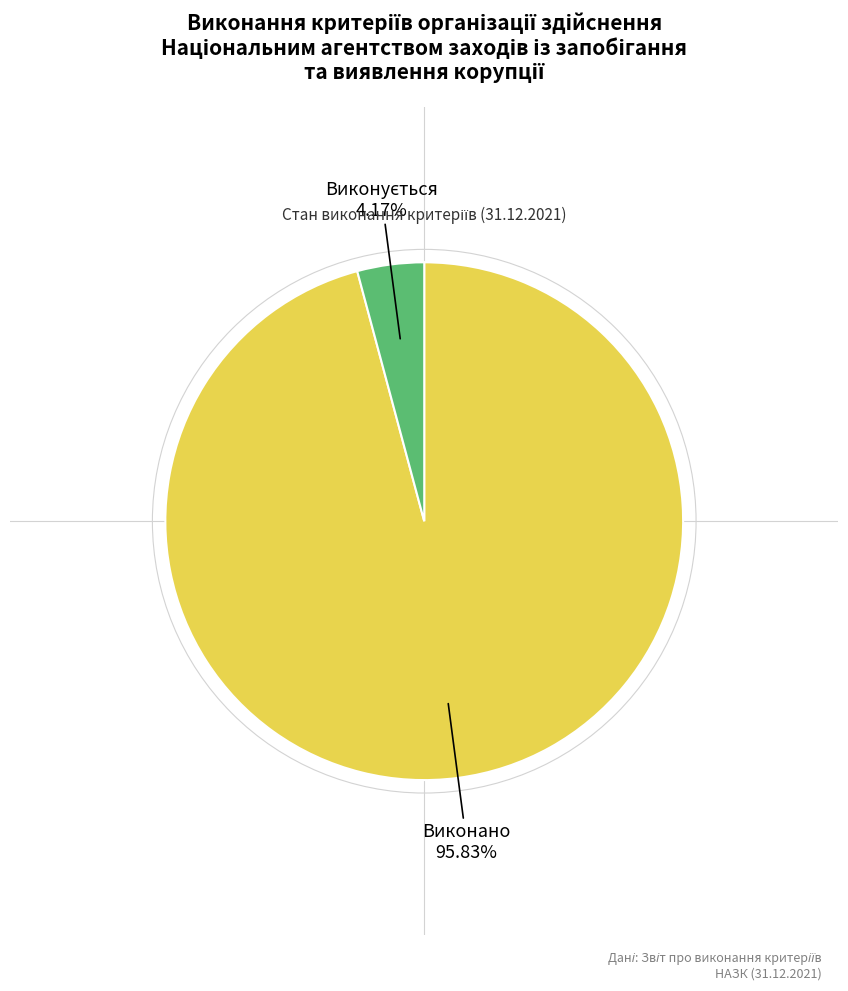

Does any single category account for the majority?

Yes